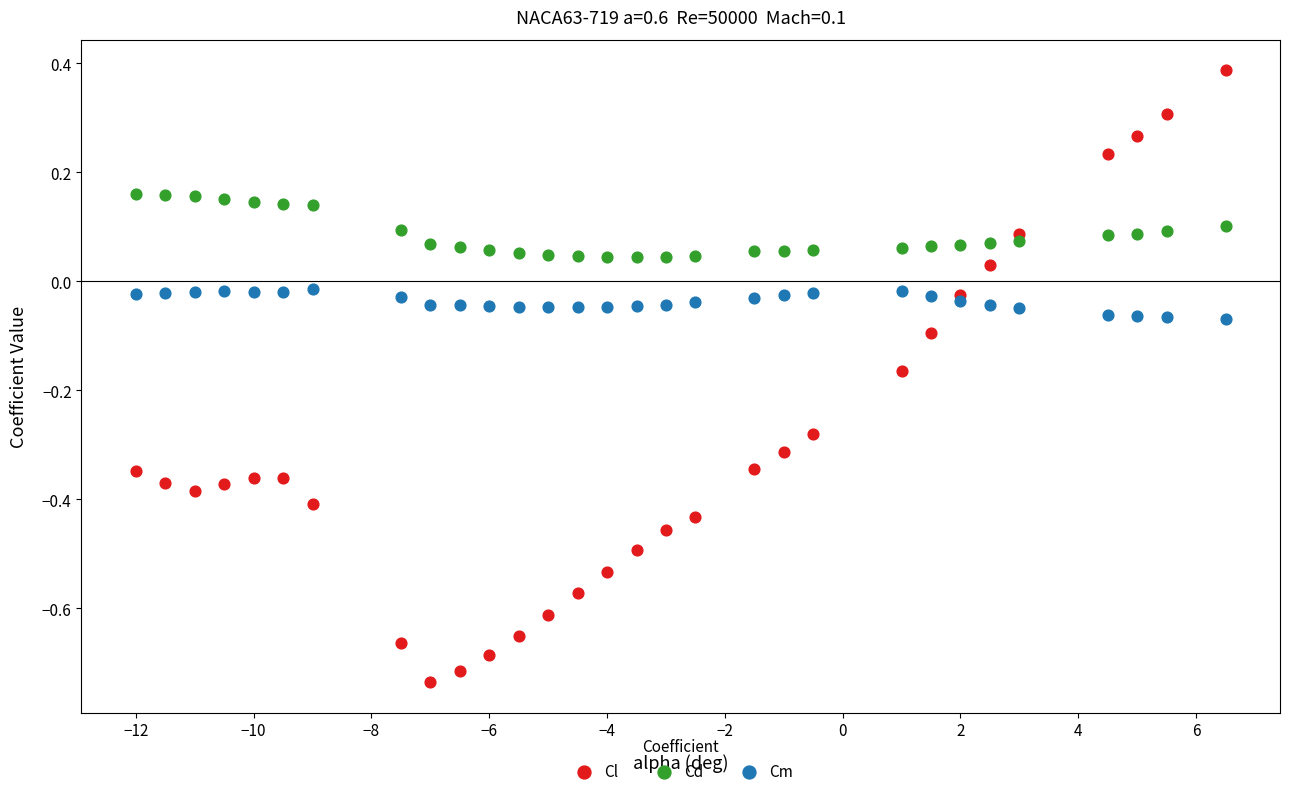

Which series has the widest spread of Y values?

Cl